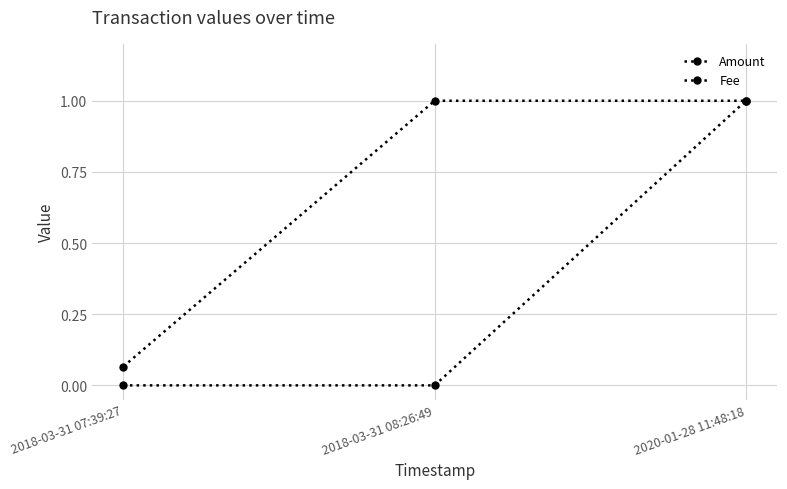

Count the number of categories in the chart.

3